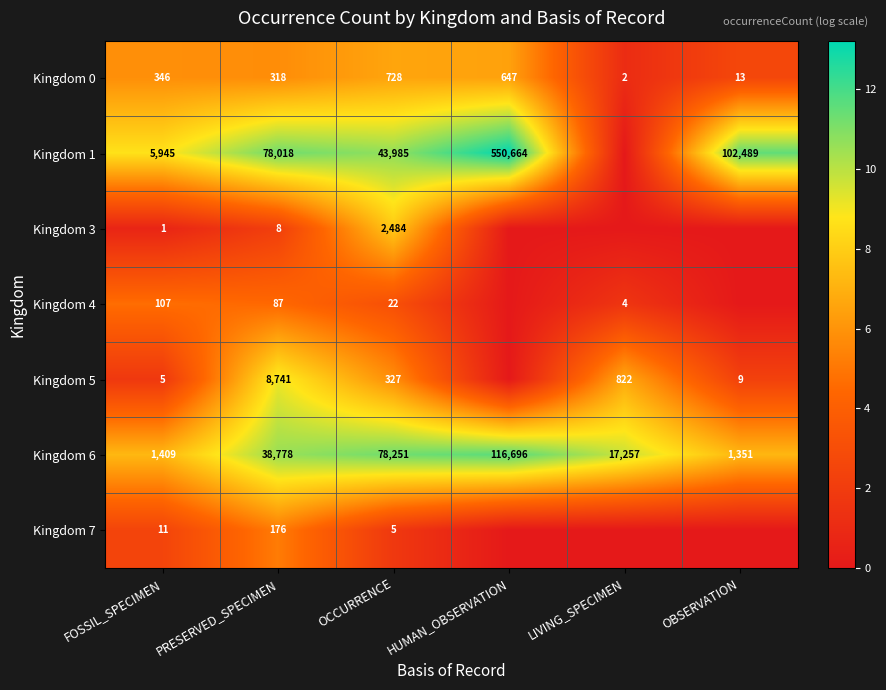

What is the sum of all Kingdom 6 values?

253742